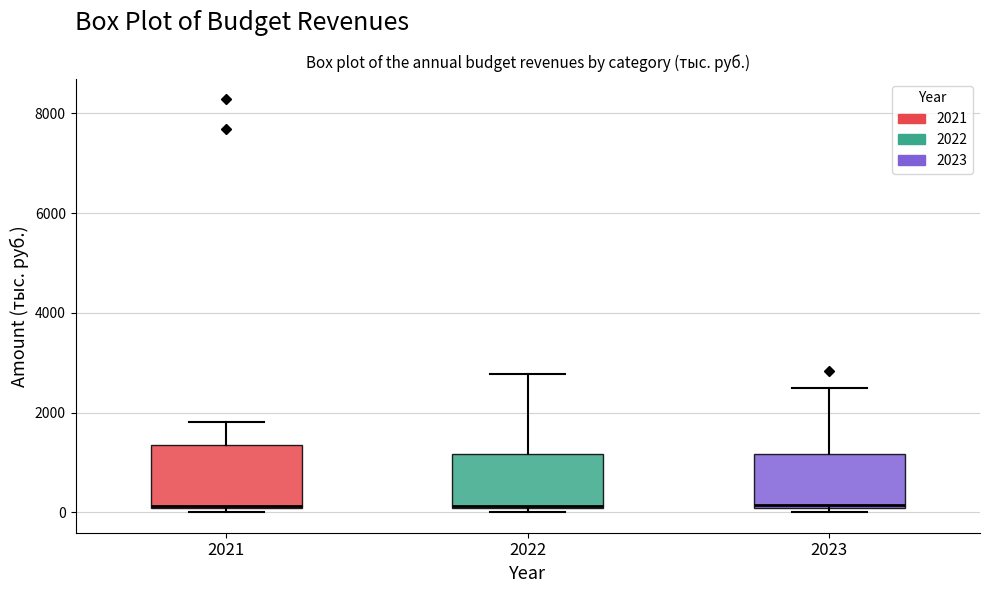

Reading left to right, transcribe this box plot: for each box, give where its median line is, the range the box spans, and where its two whiskers end, as read against the y-axis. The values are not printed on the chart, so give them approximately, as read against the axis.

2021: median 200, box 0 to 1400, whiskers 0 (just below the box's lower edge) to 1800
2022: median 200, box 0 to 1200, whiskers 0 (just below the box's lower edge) to 2800
2023: median 200, box 0 to 1200, whiskers 0 (just below the box's lower edge) to 2400